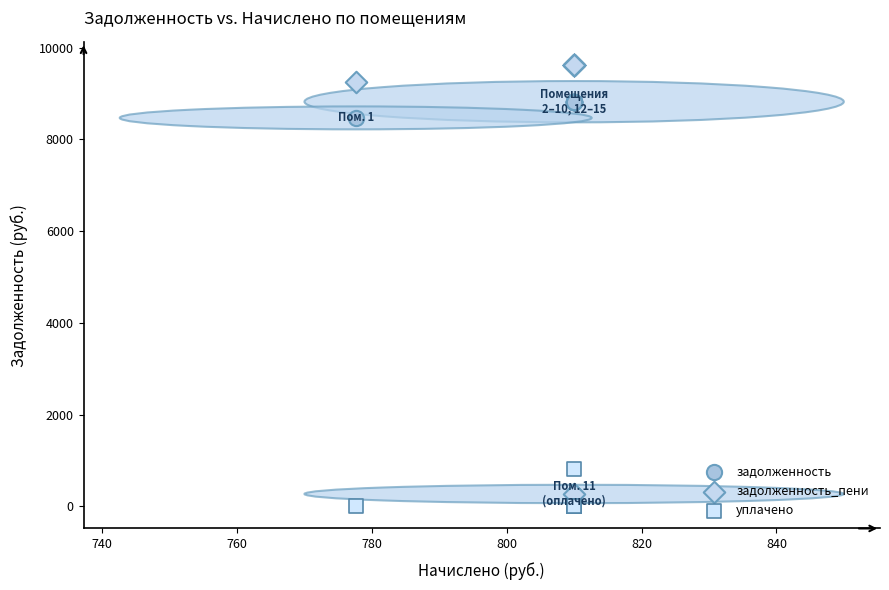

In the задолженность_пени series, what Y value is closest to 4950?

9244.8